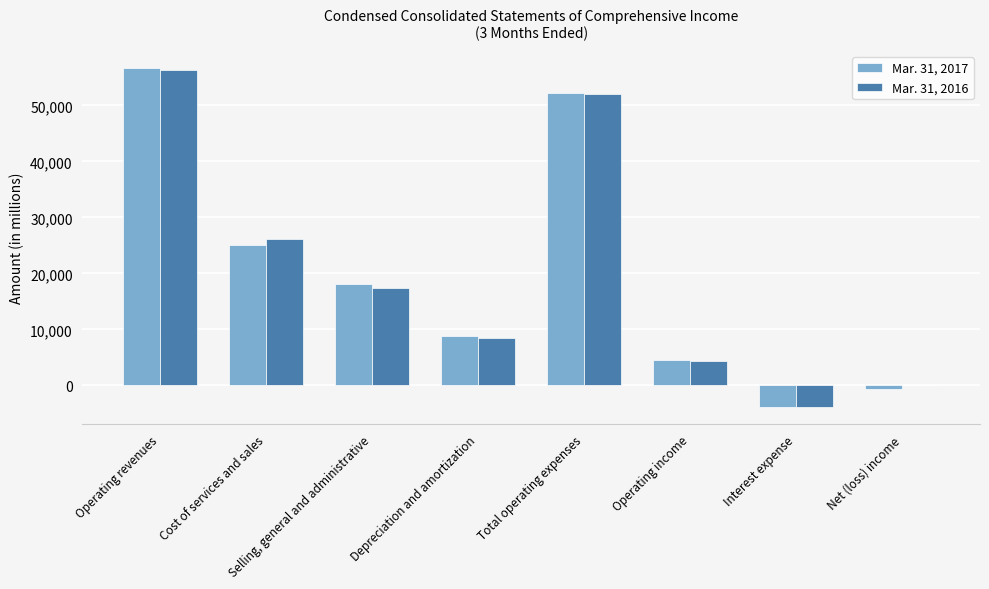

What is the total value across all series at Selling, general and administrative?

35433